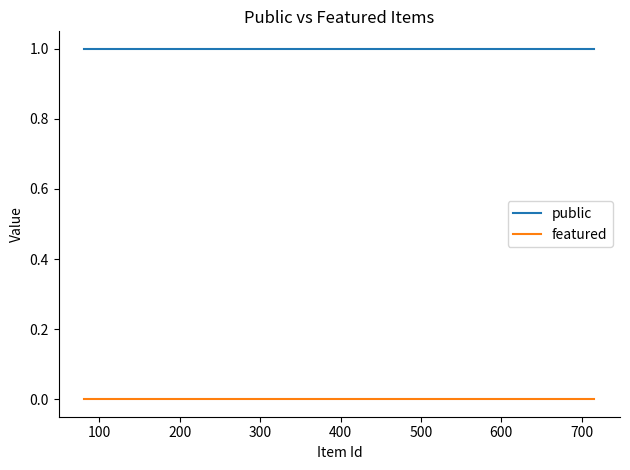

List the series in order of their peak value, lowest first.

featured, public